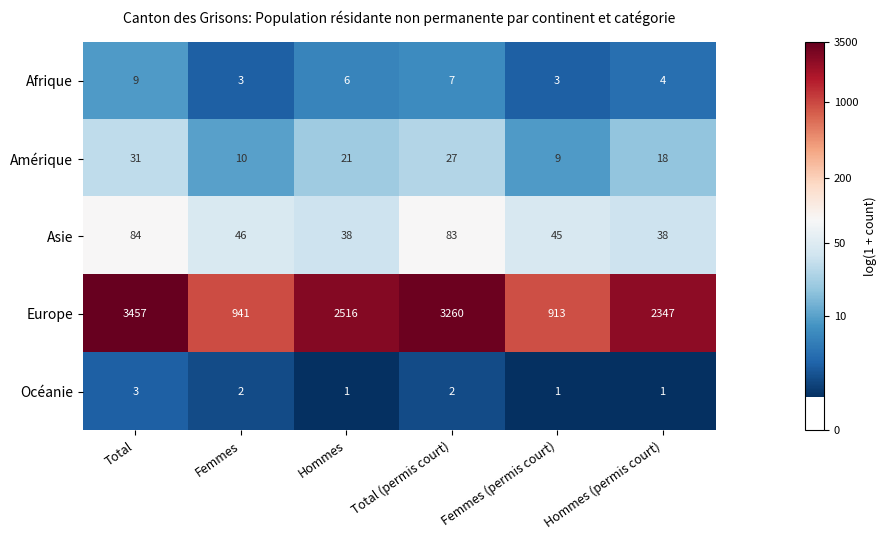

What value does the Amérique series have at Hommes (permis court), to the nearest 10?

20